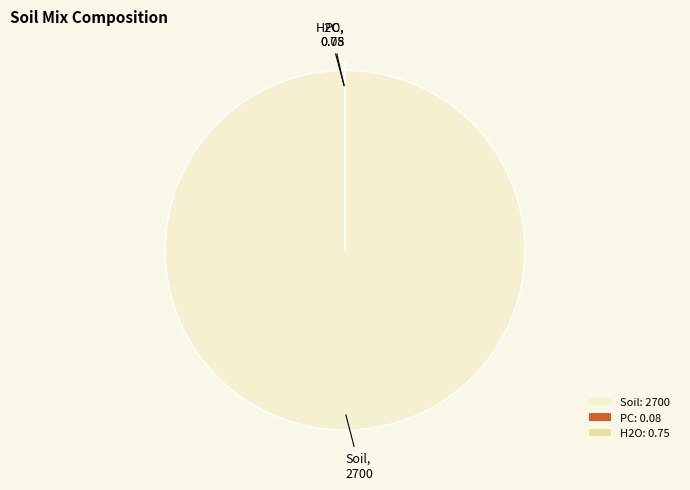

True or false: Soil: 2700 accounts for 100% of the total.

True